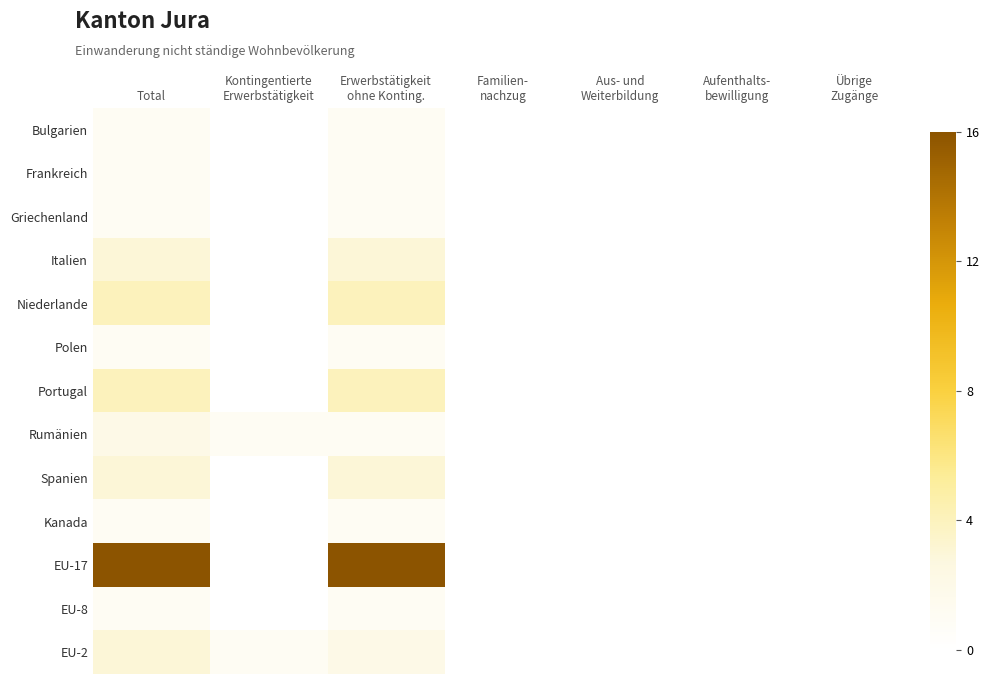

Which category has the lowest value across all series?

Kontingentierte
Erwerbstätigkeit